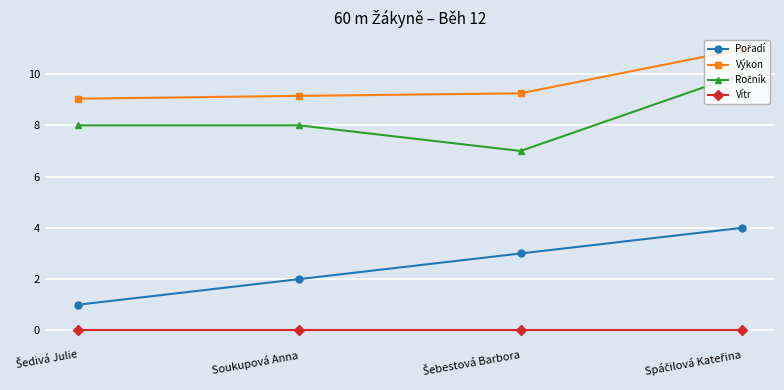

What is the label of the 3rd point from the right?

Soukupová Anna